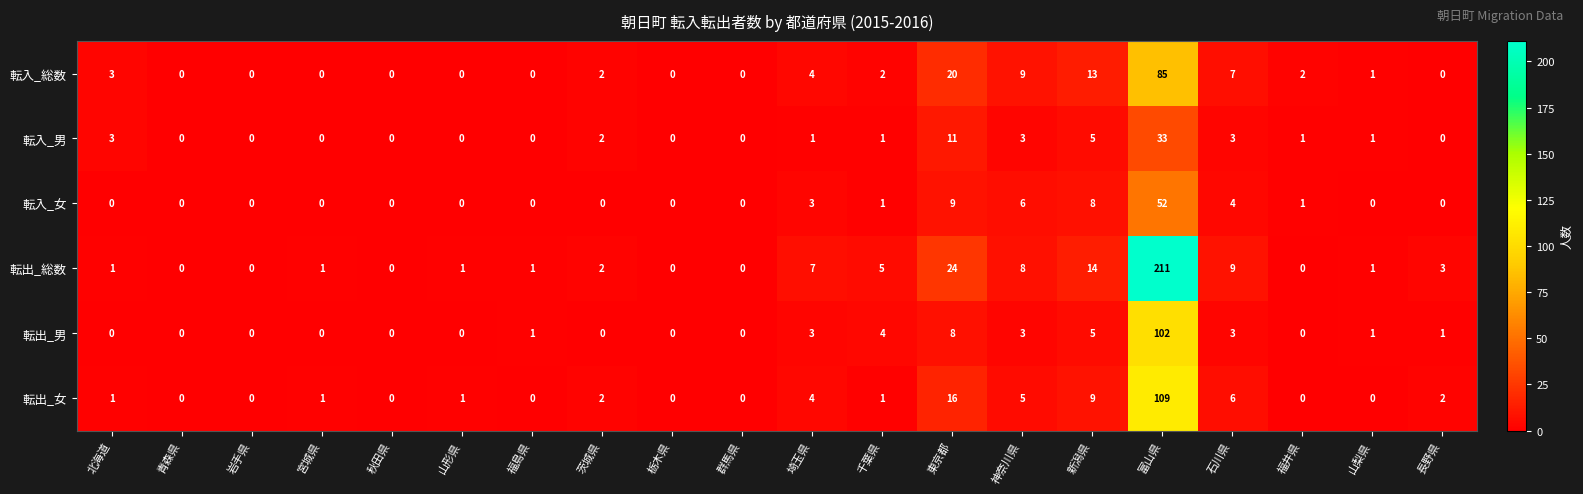

Which series has the widest spread of values?

転出_総数